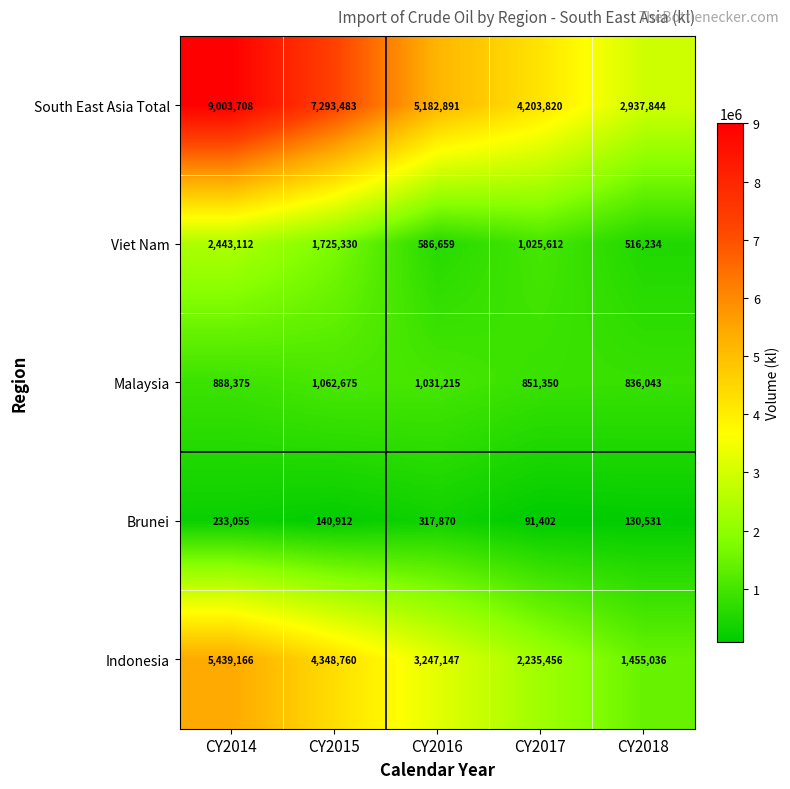

List the labels in order of Malaysia value, smallest first.

CY2018, CY2017, CY2014, CY2016, CY2015